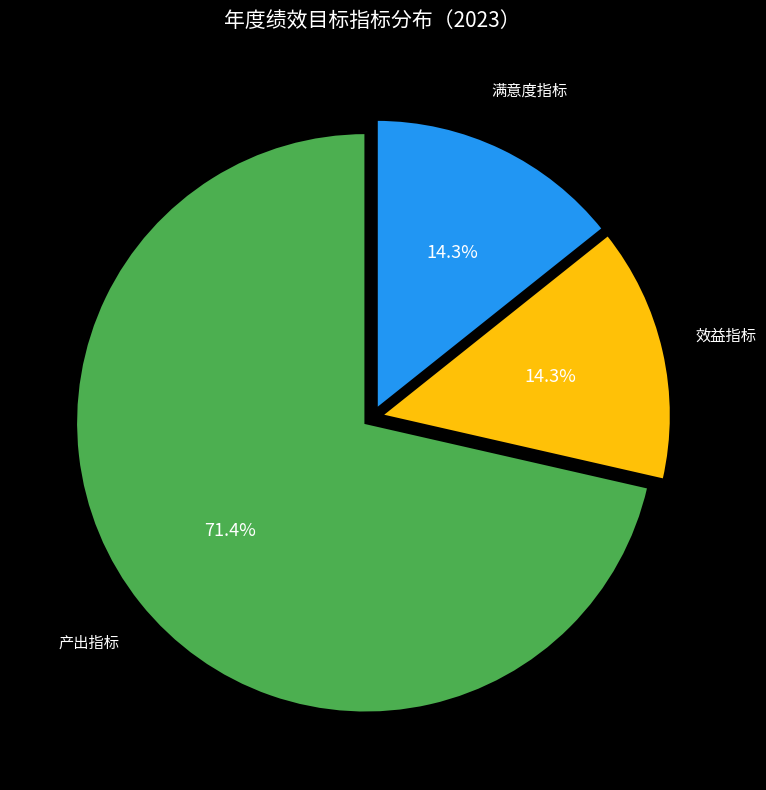

Which has a higher value, 产出指标 or 满意度指标?

产出指标